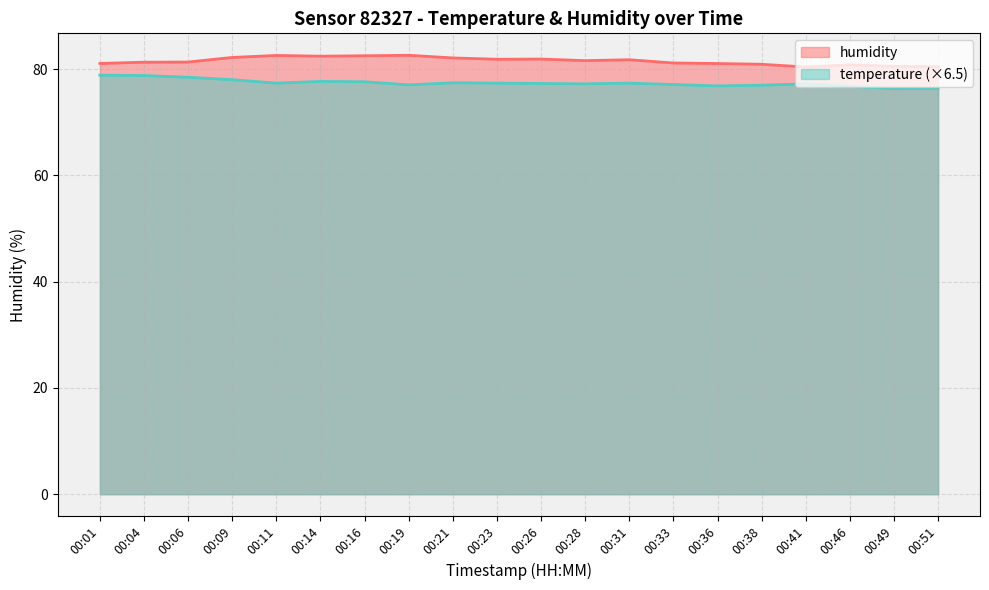

What is the highest value of the temperature series?

78.8